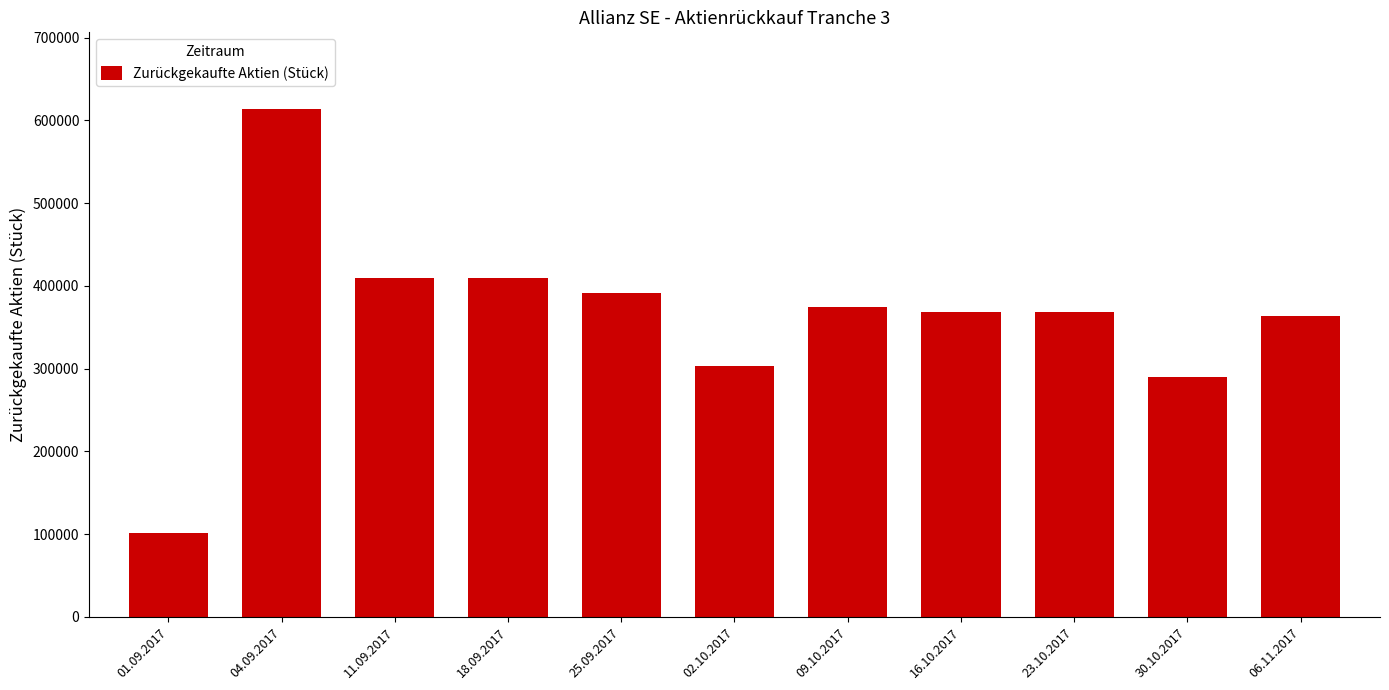

Is it true that the value at 25.09.2017 is 591352?

False